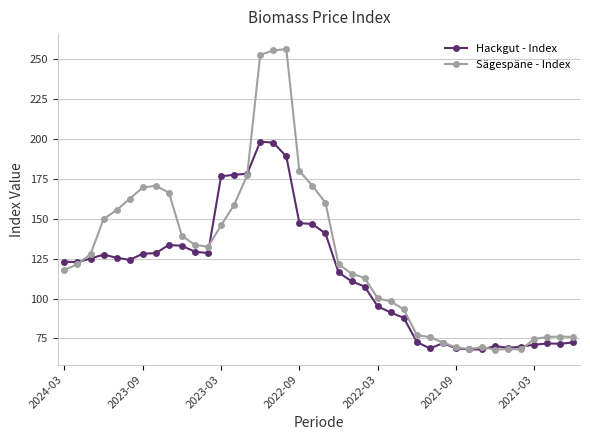

True or false: Hackgut - Index has more than 2 interior local peaks.

True